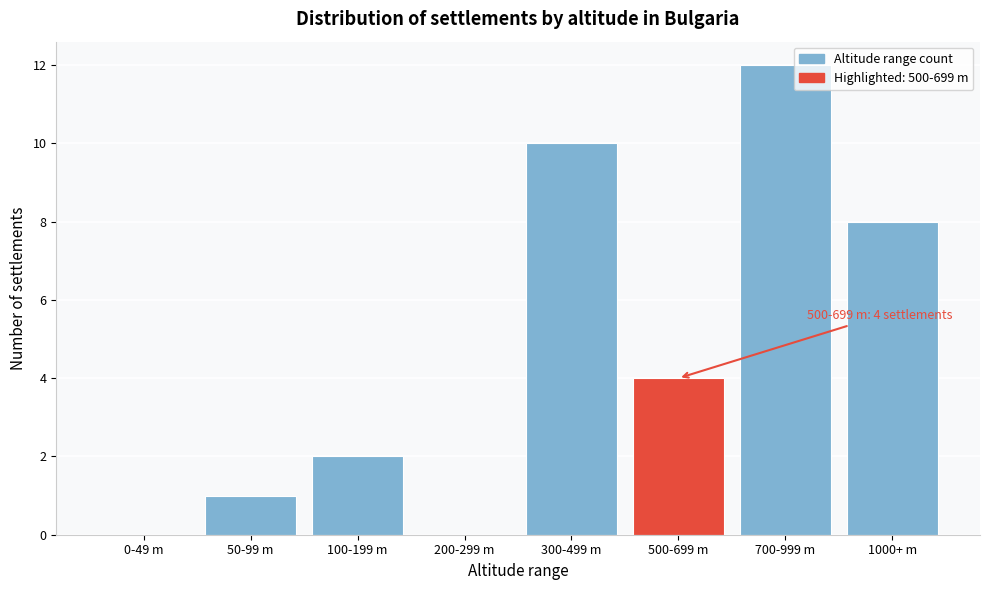

Reading left to right, transcribe all the data shown in this chart.

0-49 m=0	50-99 m=1	100-199 m=2	200-299 m=0	300-499 m=10	500-699 m=4	700-999 m=12	1000+ m=8